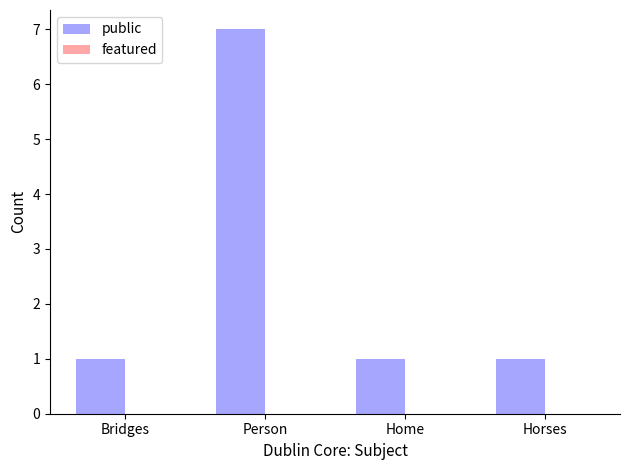

The chart shows a value of 1 at Home. True or false?

True